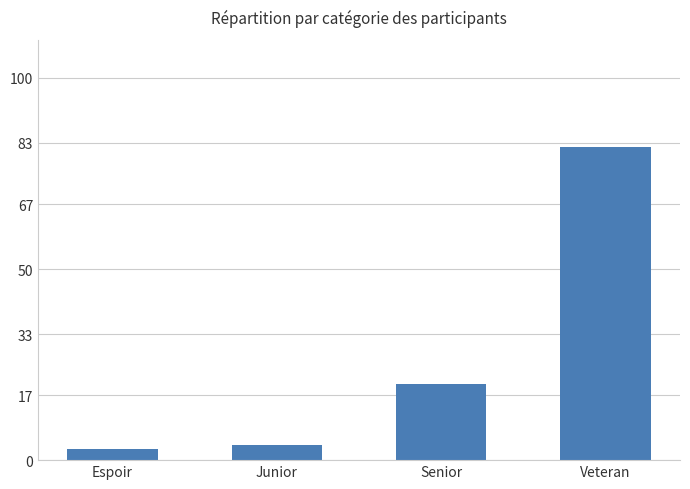

What is the label of the 4th bar from the left?

Veteran